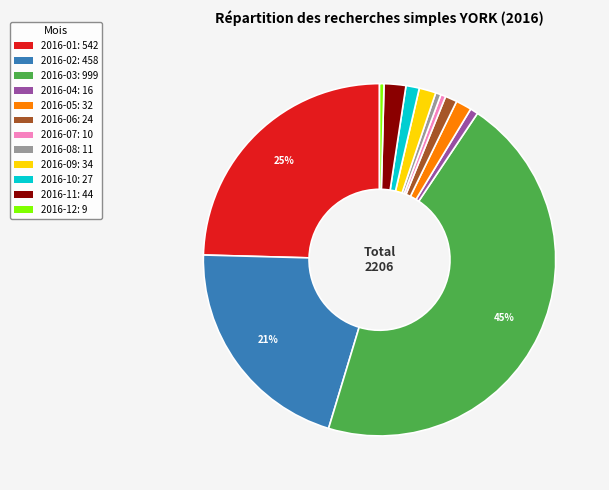

Approximately how many times larger is the value at 2016-06: 24 compared to 2016-12: 9?

2.7